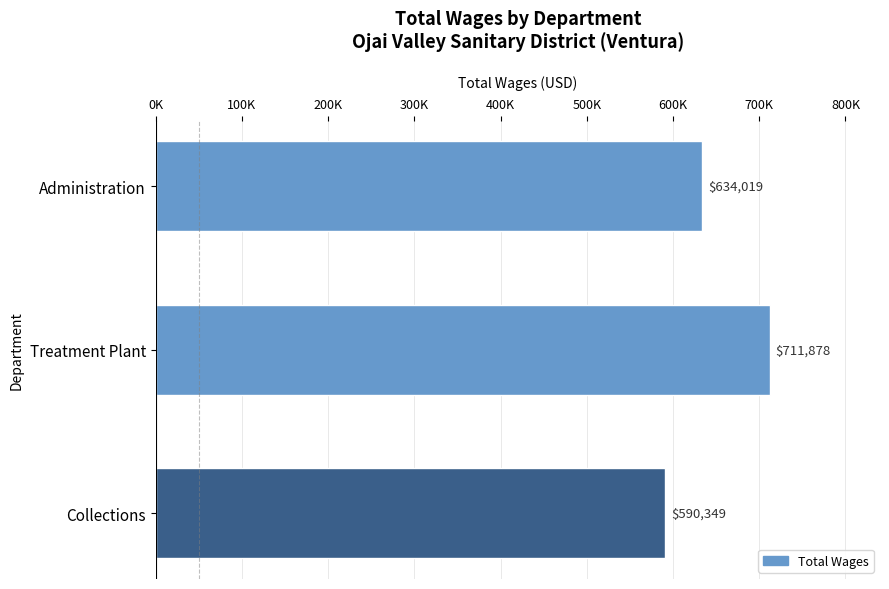

Does the chart contain any negative values?

No